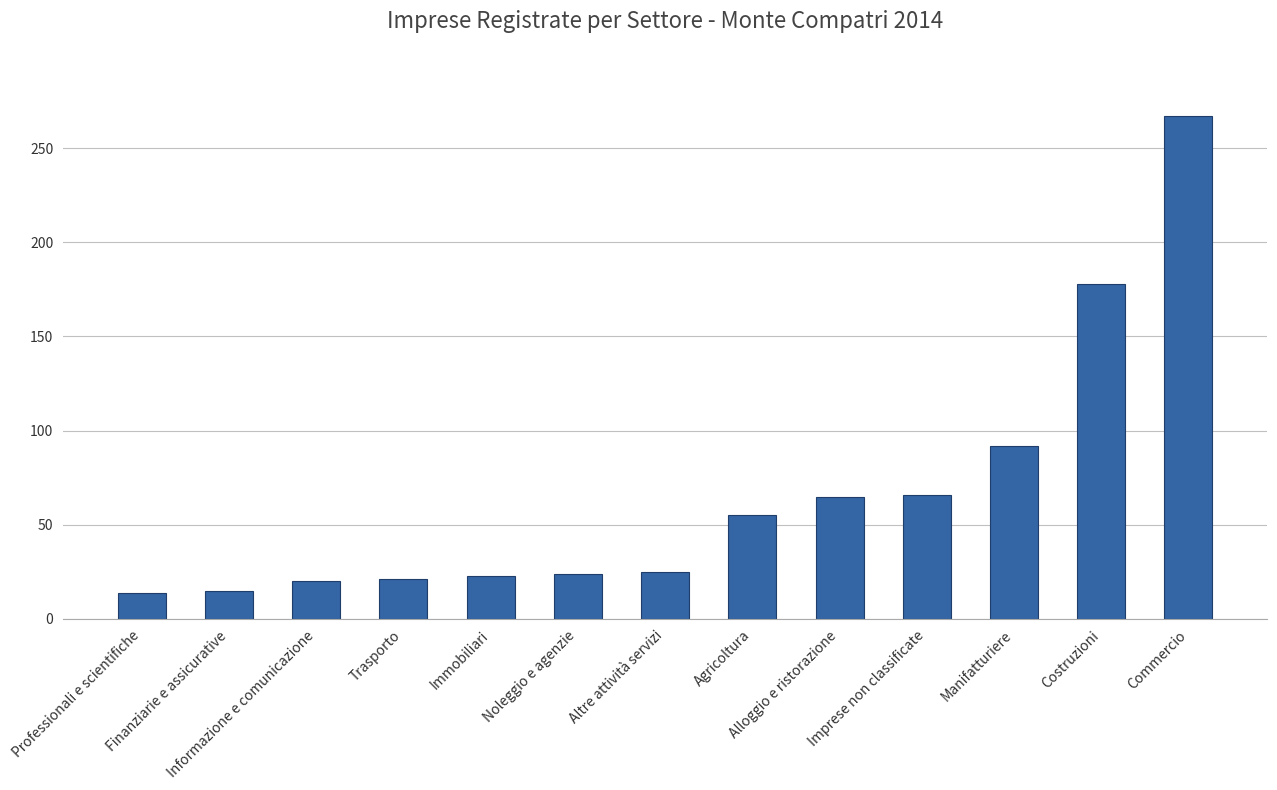

What is the maximum value shown in the chart?

267